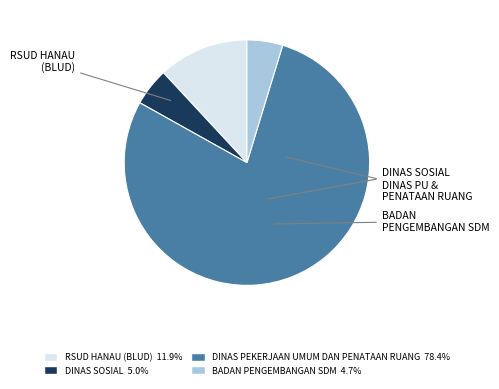

How many segments does this pie chart have?

4